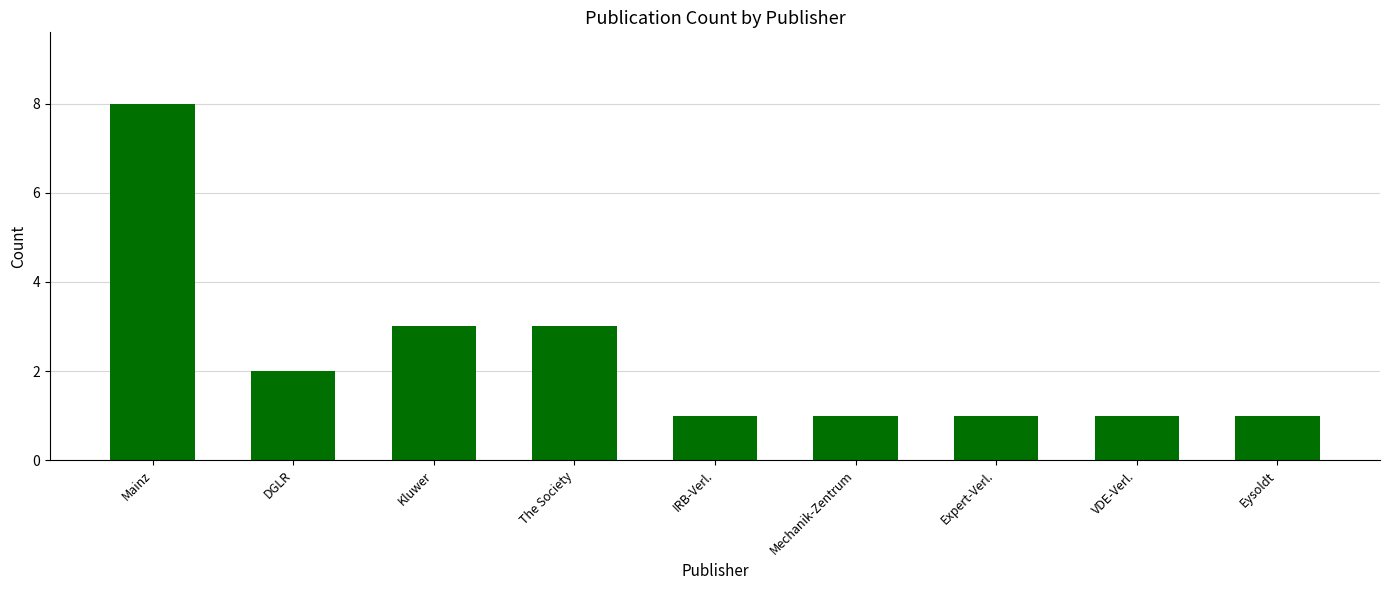

The chart shows a value of 2 at DGLR. True or false?

True